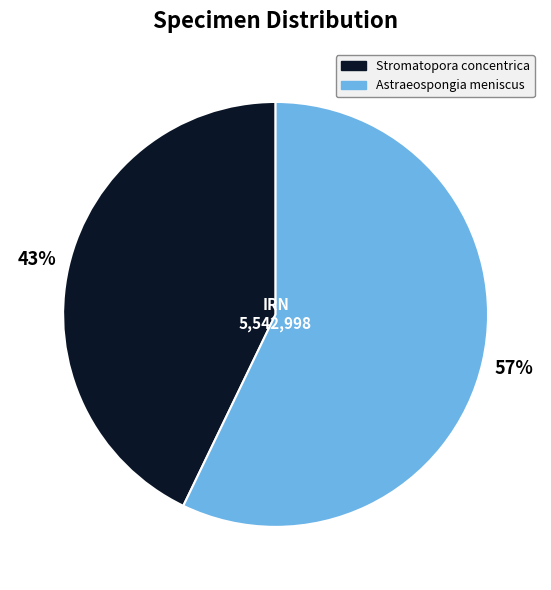

Do Astraeospongia meniscus and Stromatopora concentrica together represent more than half of the pie?

Yes